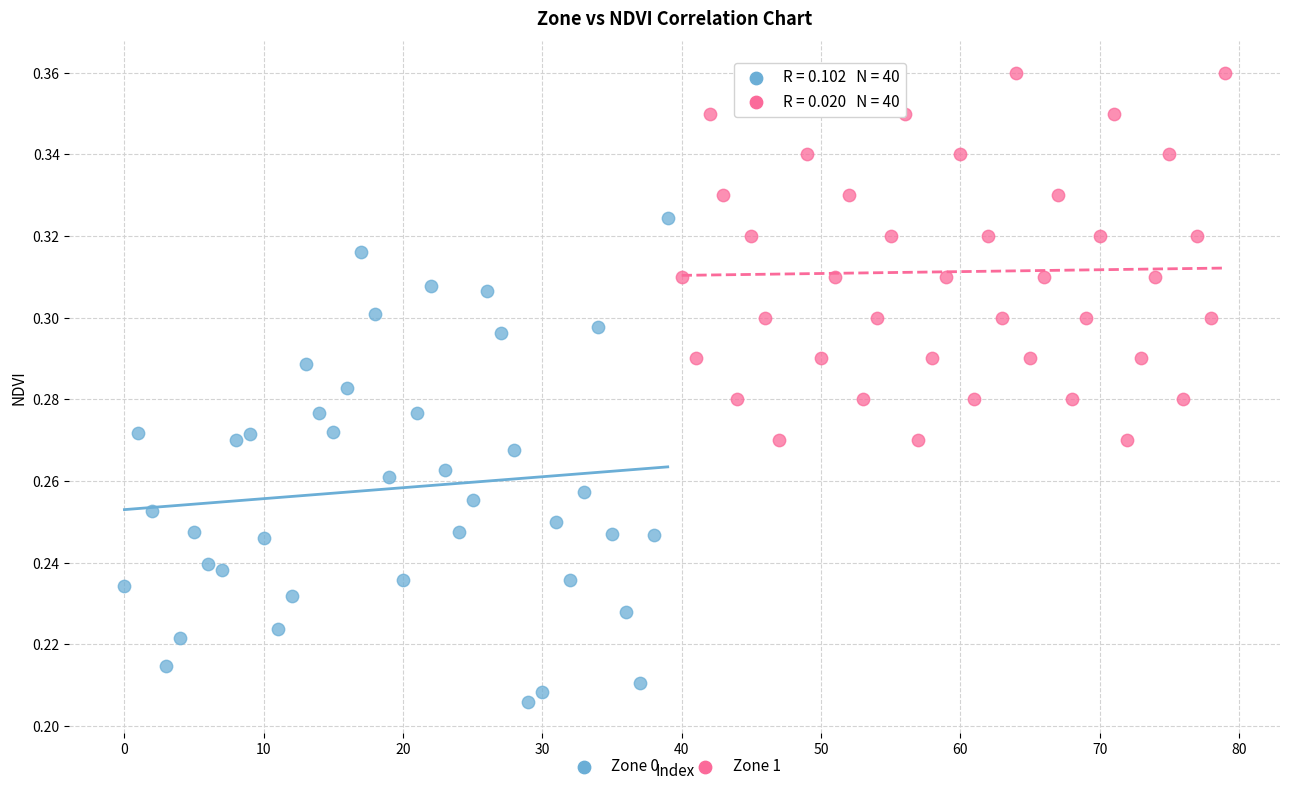

Which series reaches the minimum Y coordinate?

Zone 0